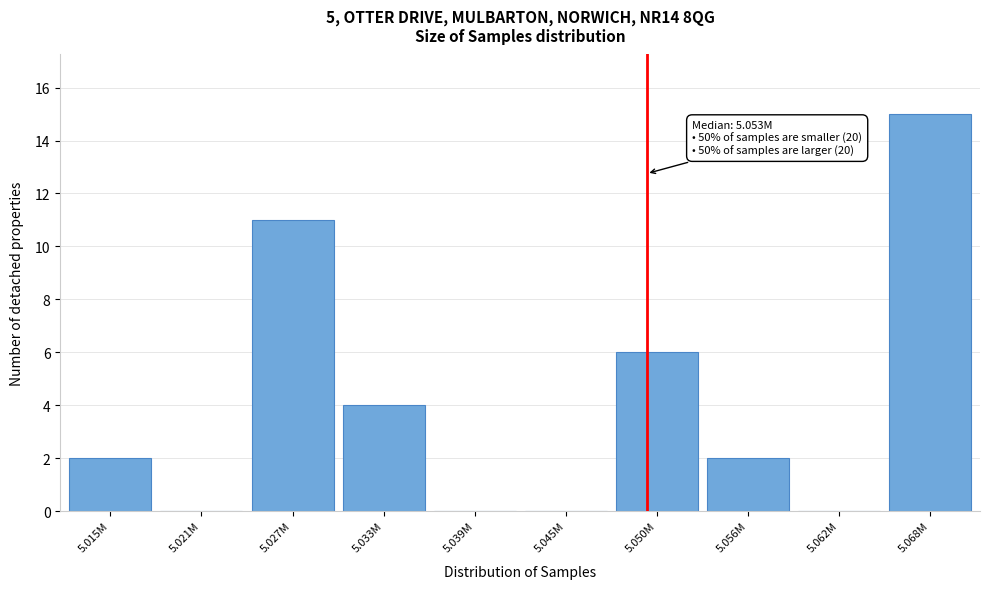

Reading left to right, what are all the values shown in this chart?

5.015M=2	5.021M=0	5.027M=11	5.033M=4	5.039M=0	5.045M=0	5.050M=6	5.056M=2	5.062M=0	5.068M=15